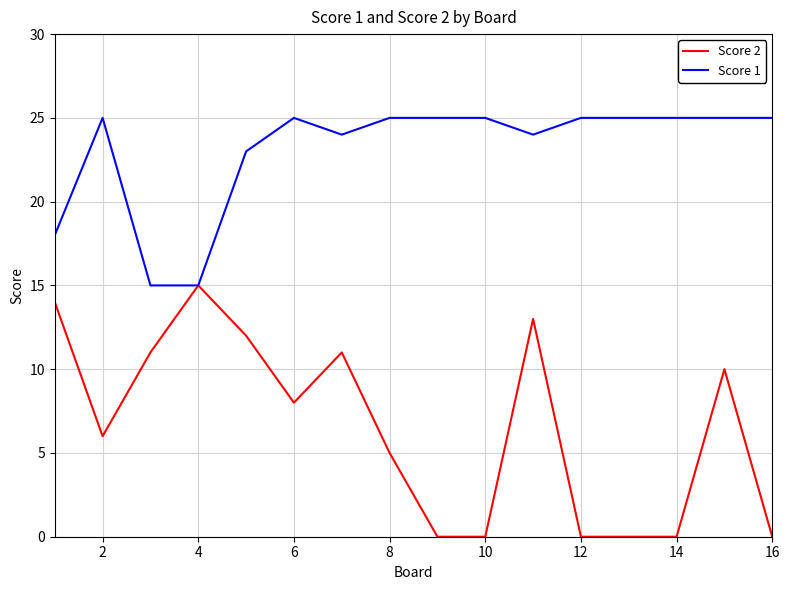

Which series has the largest total across all categories?

Score 1